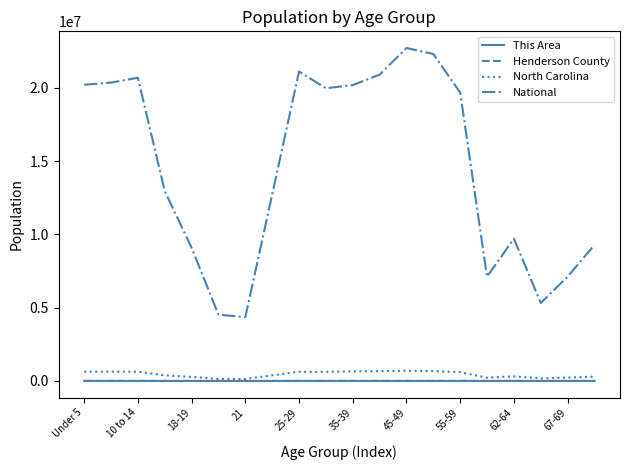

True or false: National and This Area intersect in this chart.

False